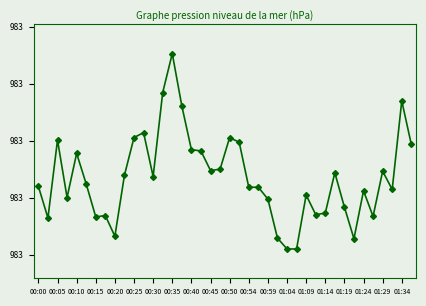

Does the chart have visible grid lines?

No